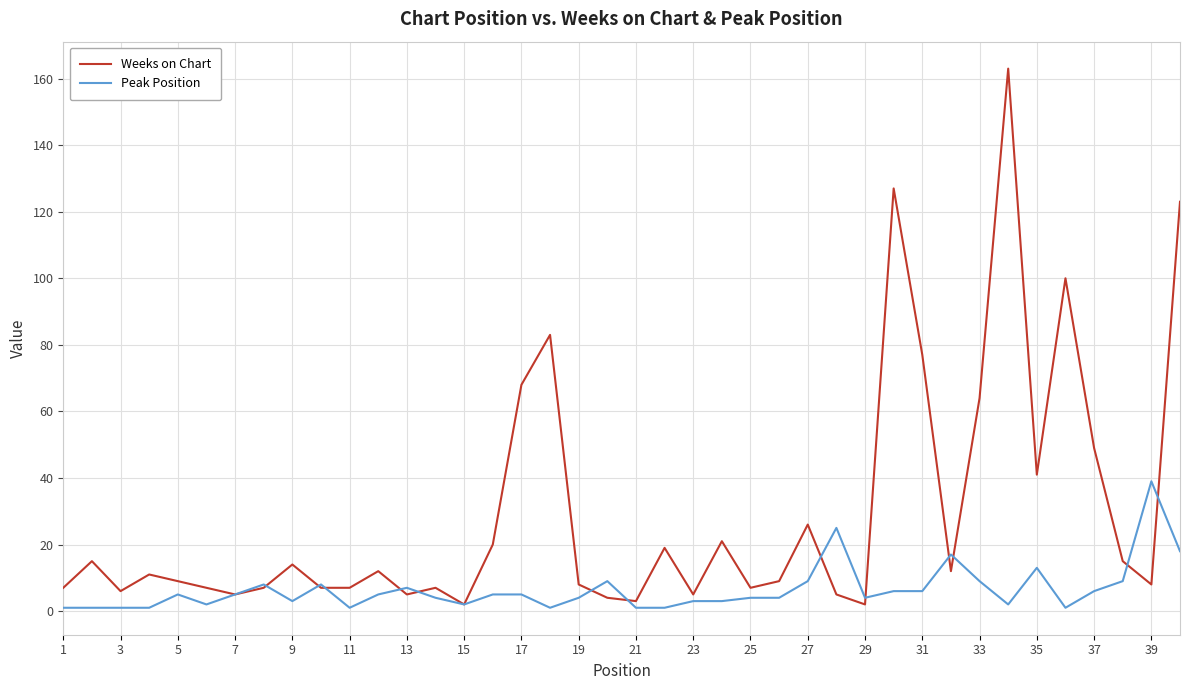

List the series in order of their peak value, highest first.

Weeks on Chart, Peak Position